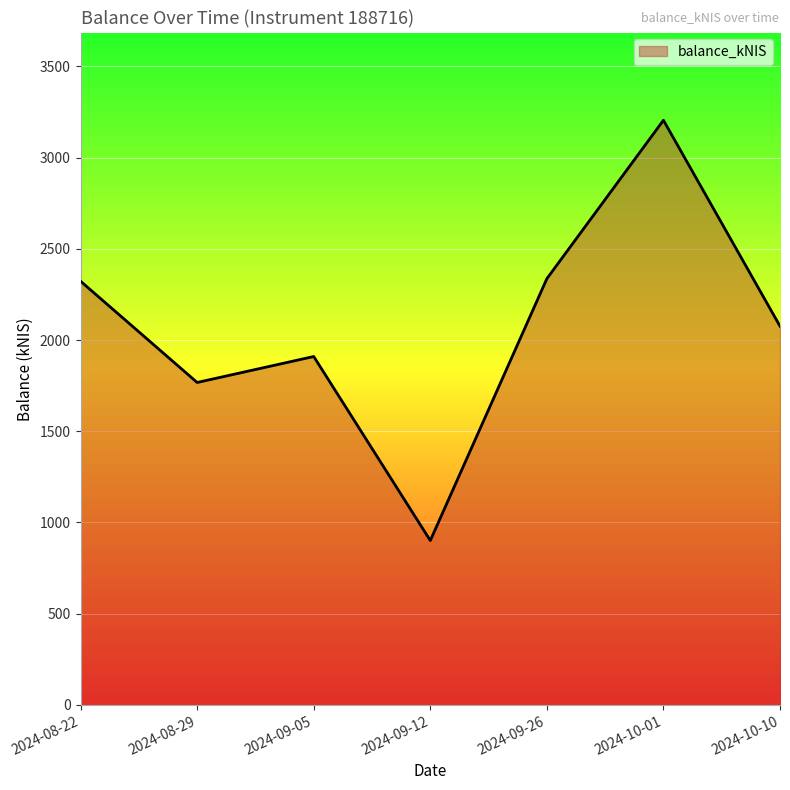

At which label is the value closest to 2052?

2024-10-10